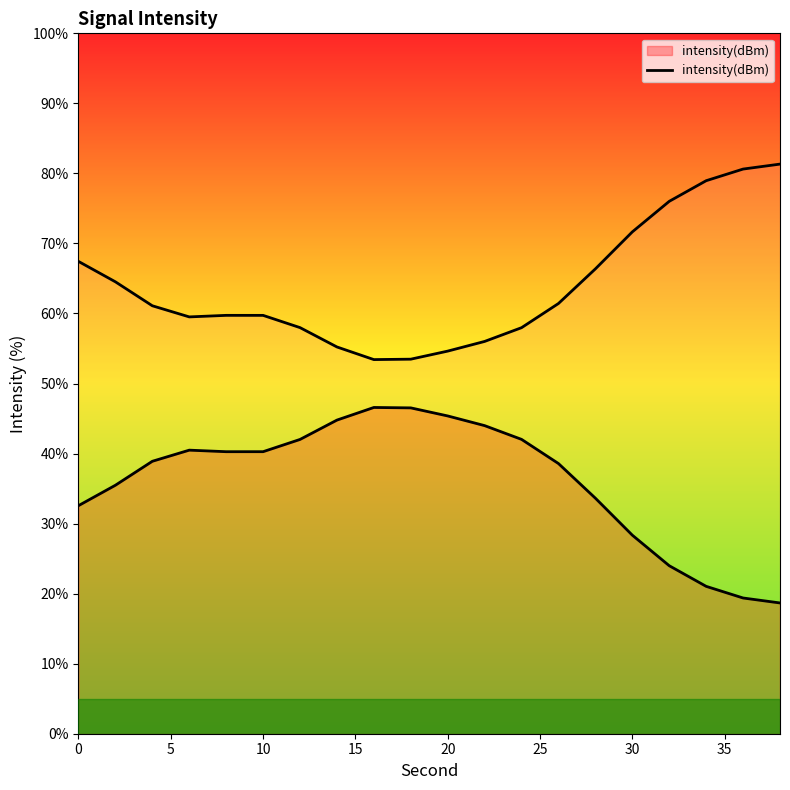

What is the maximum value shown in the chart?

46.6